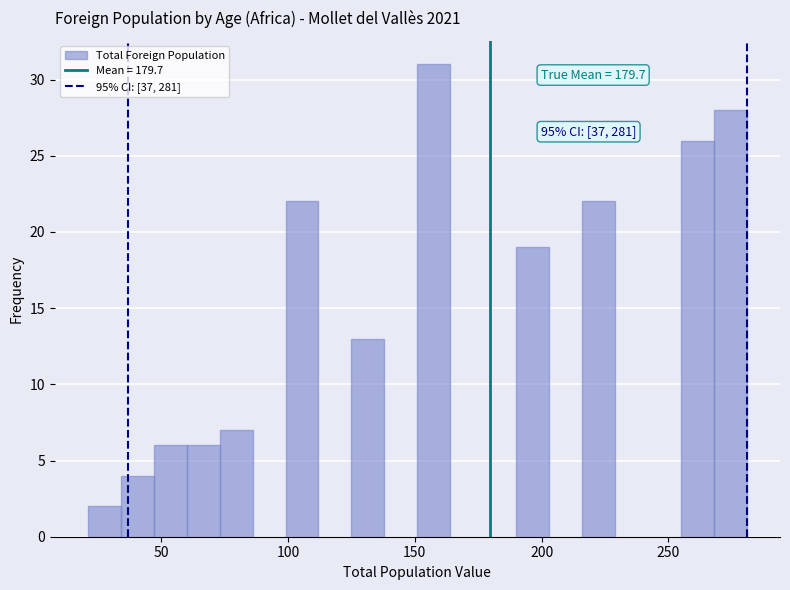

Read against the x-axis, roughly where is the centre of the tallest bar?

160